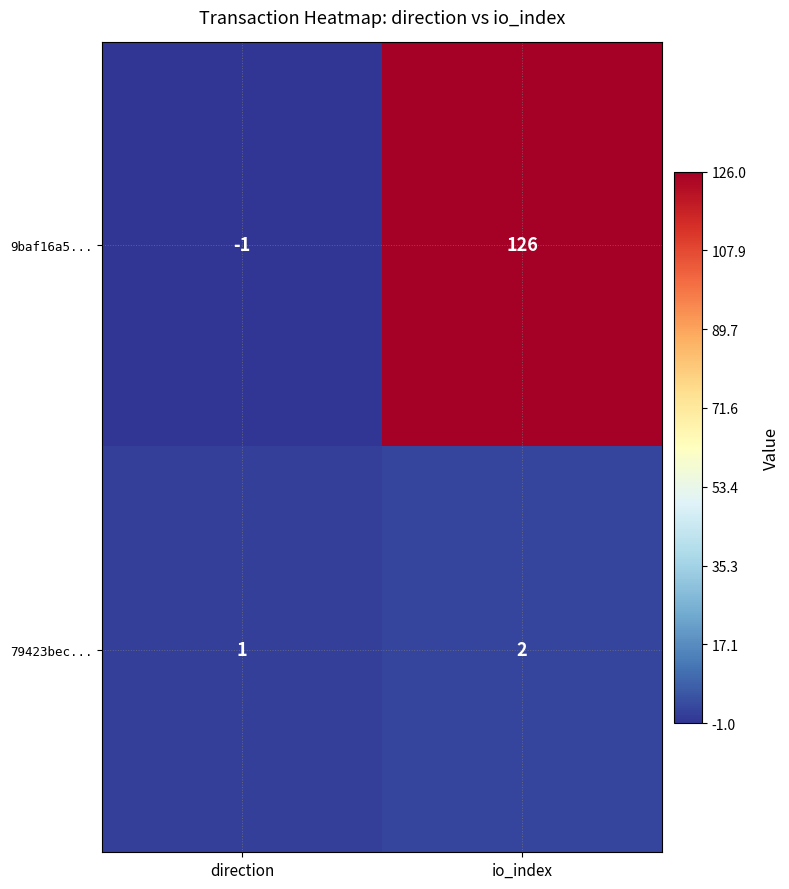

At which label does 79423bec... reach its peak?

io_index